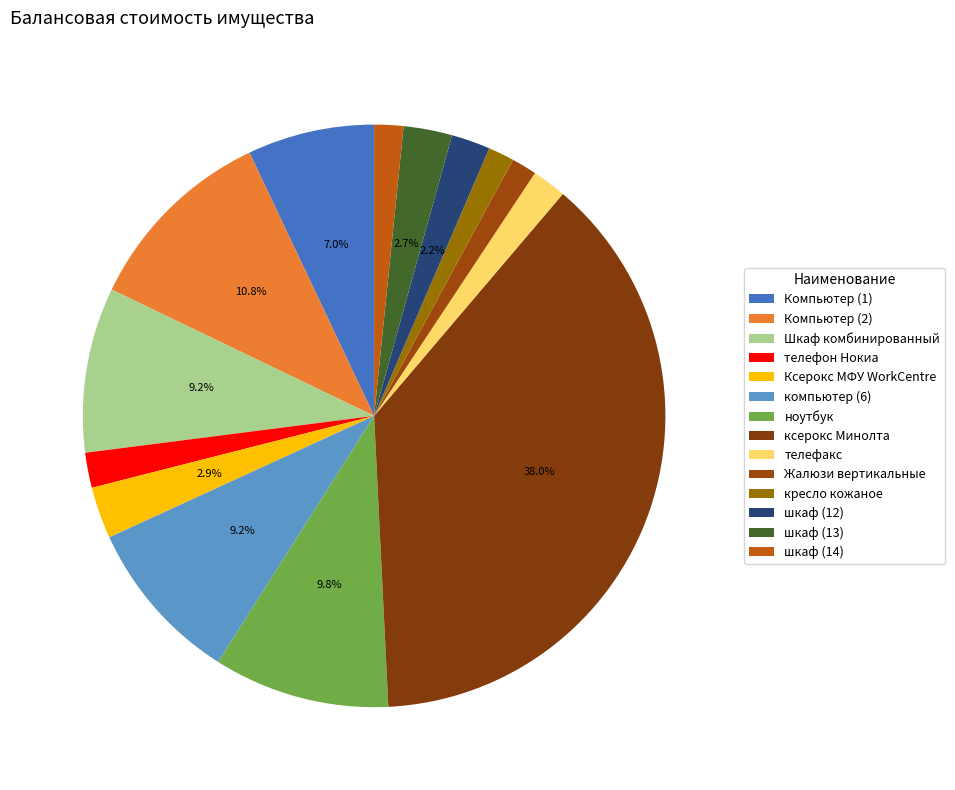

What is the smallest slice in the pie chart?

Жалюзи вертикальные